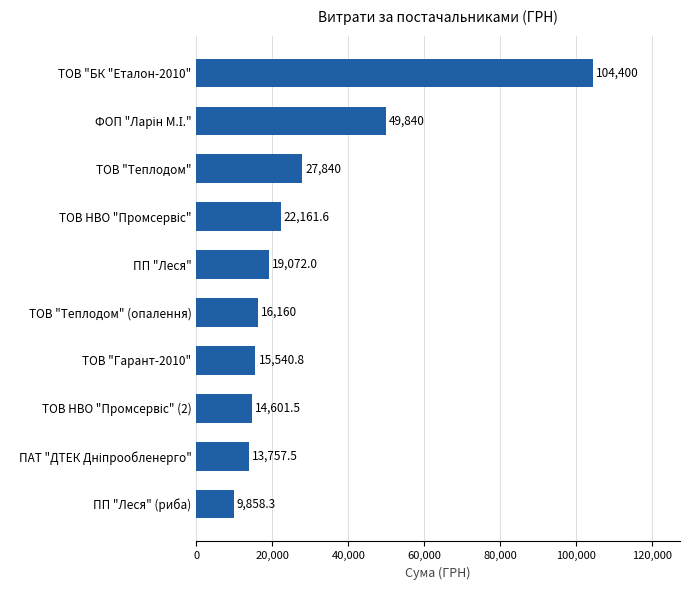

Are the bars grouped side by side (vs. stacked)?

No